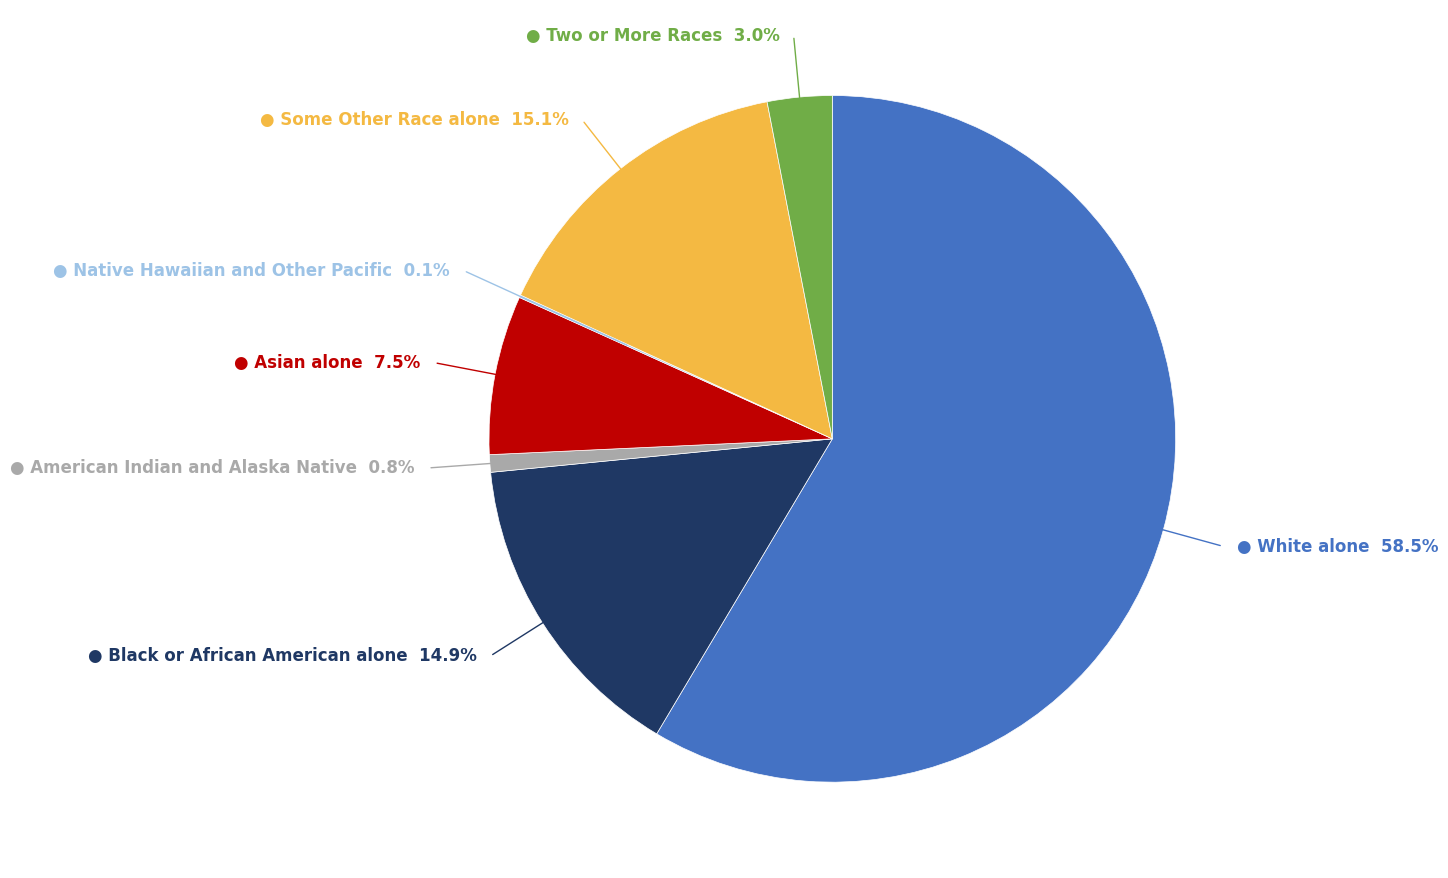

What percentage is NOT represented by Some Other Race alone?

84.9%